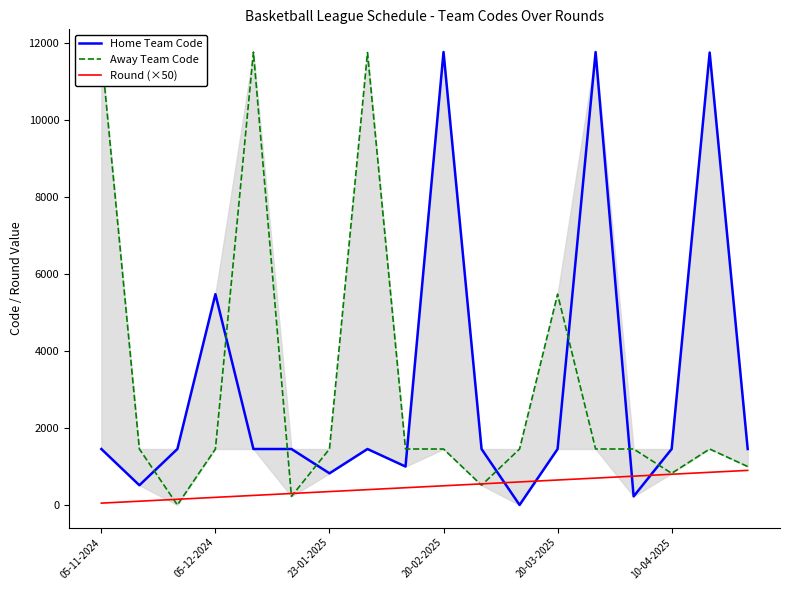

List the series in order of their peak value, lowest first.

Round (×50), Home Team Code, Away Team Code